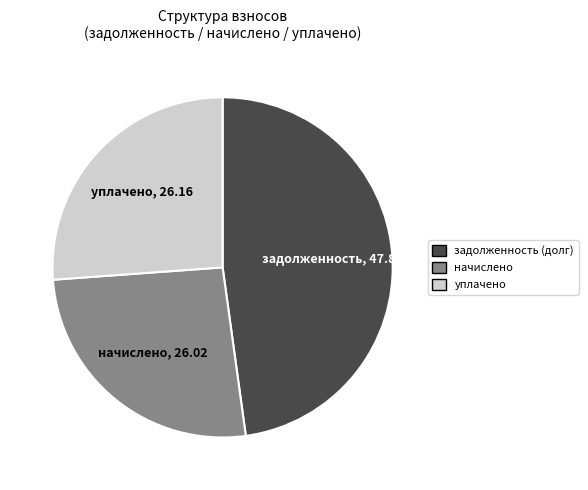

Count the number of slices in the pie.

3